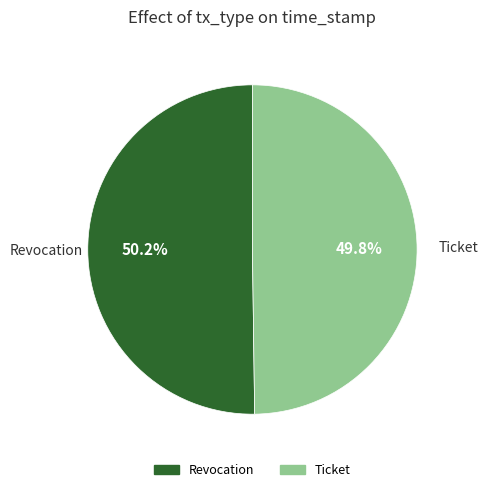

To the nearest percent, what is the average slice percentage?

50%